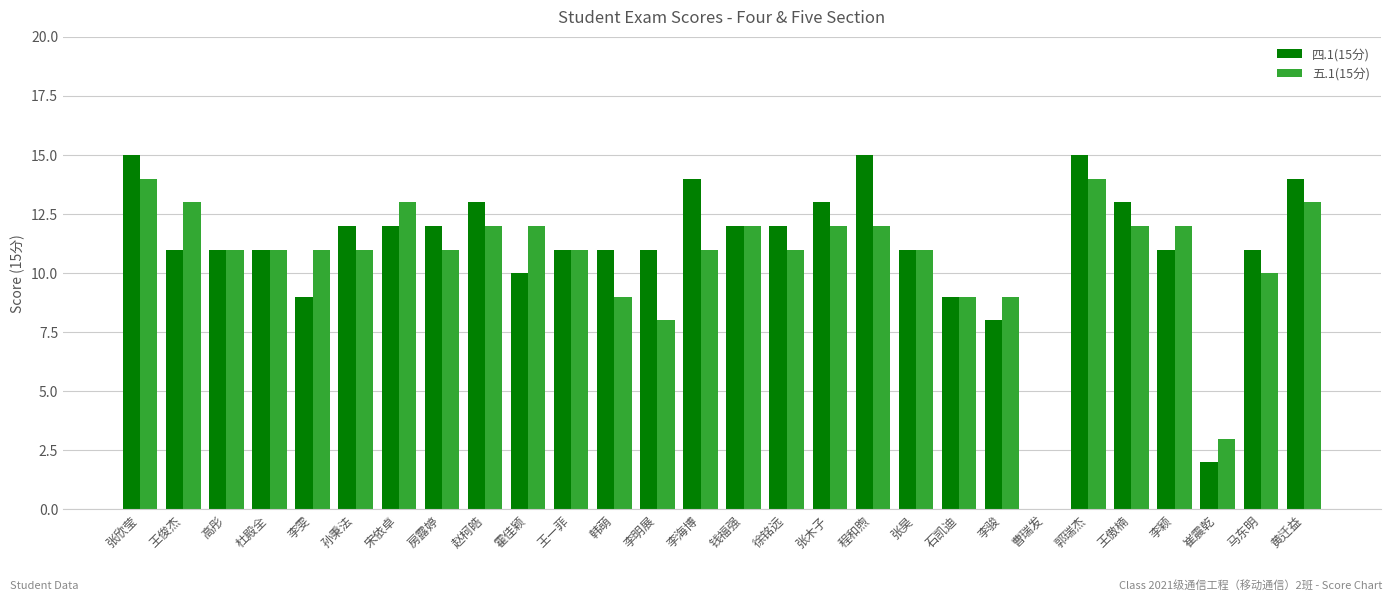

What is the maximum value shown in the chart?

15